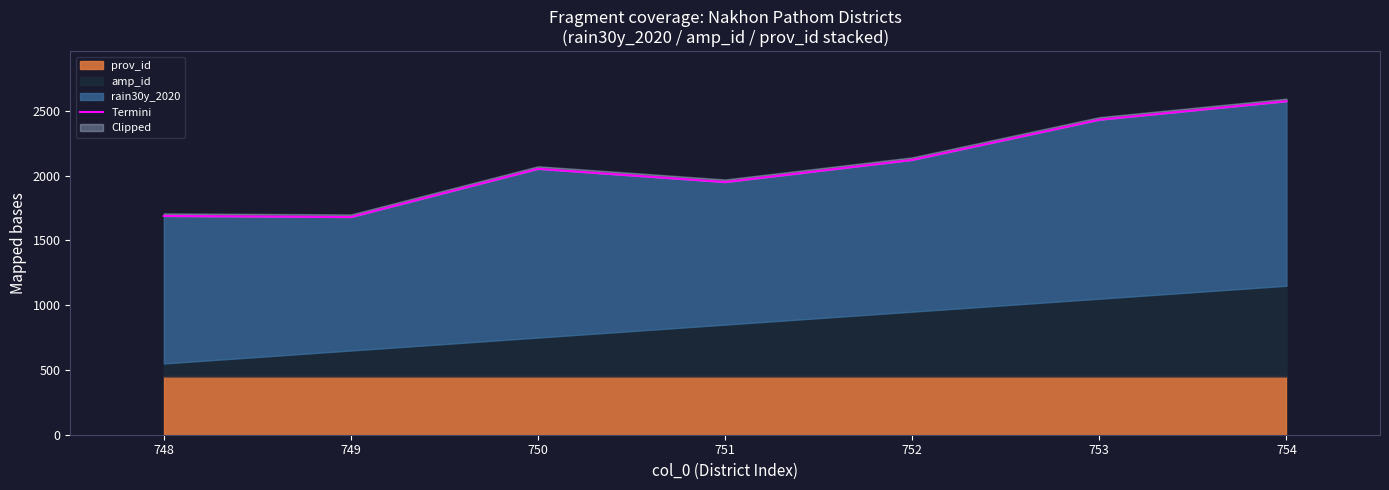

List the labels in order of value, largest first.

754, 753, 752, 750, 751, 748, 749